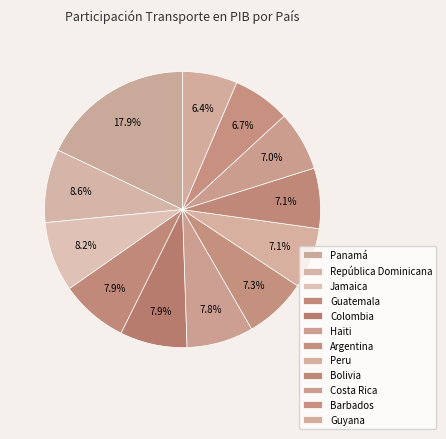

What percentage is the Peru slice, to the nearest percent?

7%